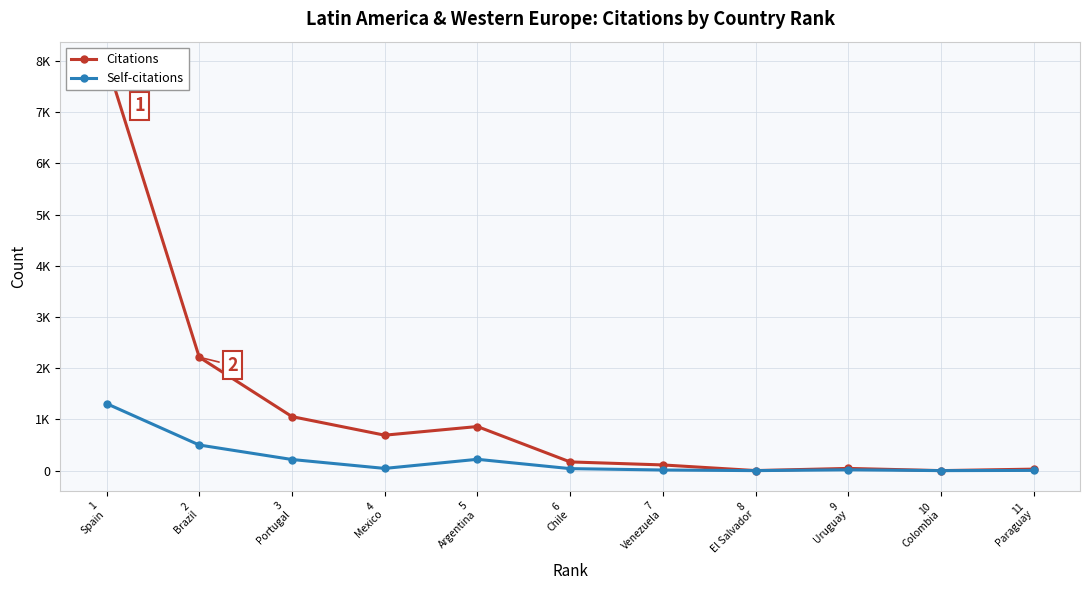

Between 10
Colombia and 3
Portugal, which series saw the biggest shift?

Citations